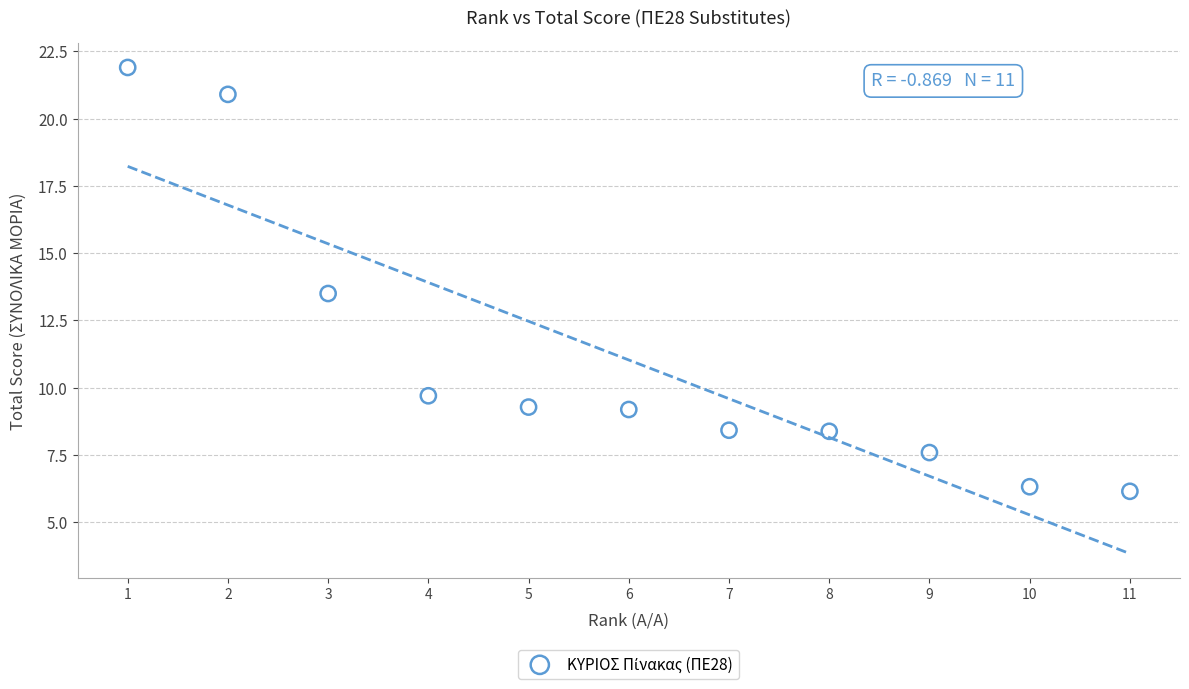

What is the average X value?

6.0